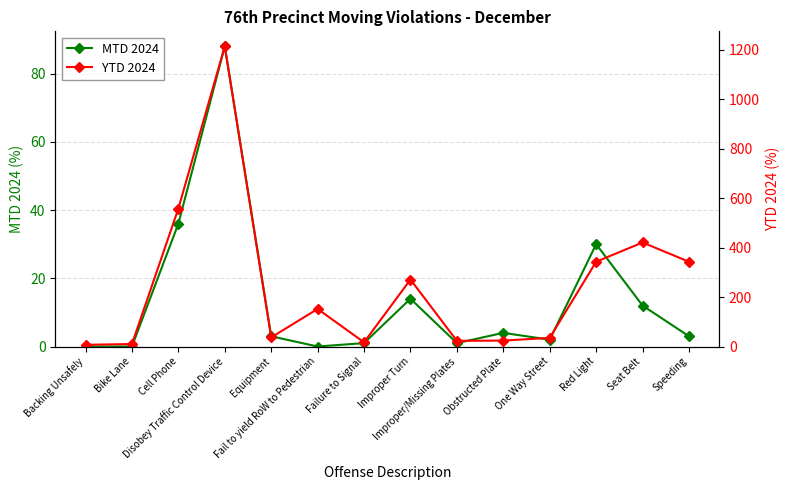

What is the difference between the highest and lowest values at Red Light?

313